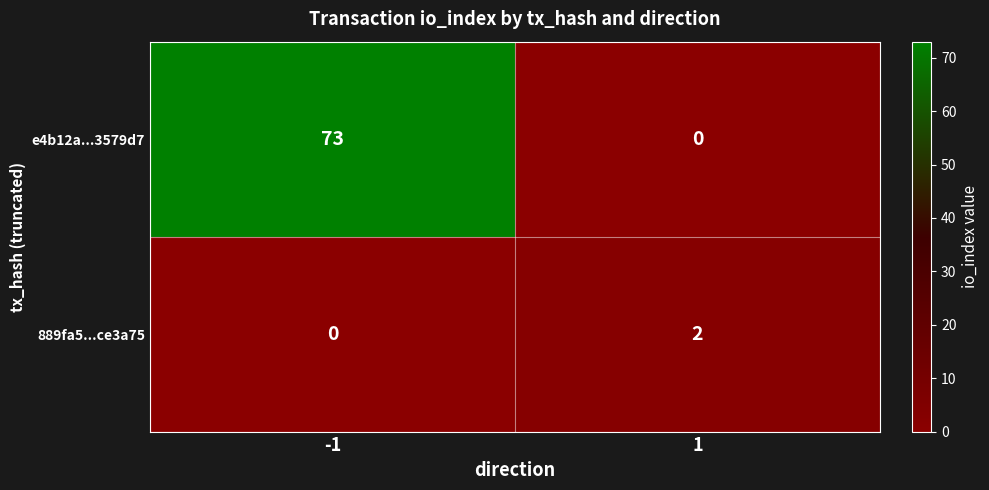

At which category is the sum across all series the highest?

-1